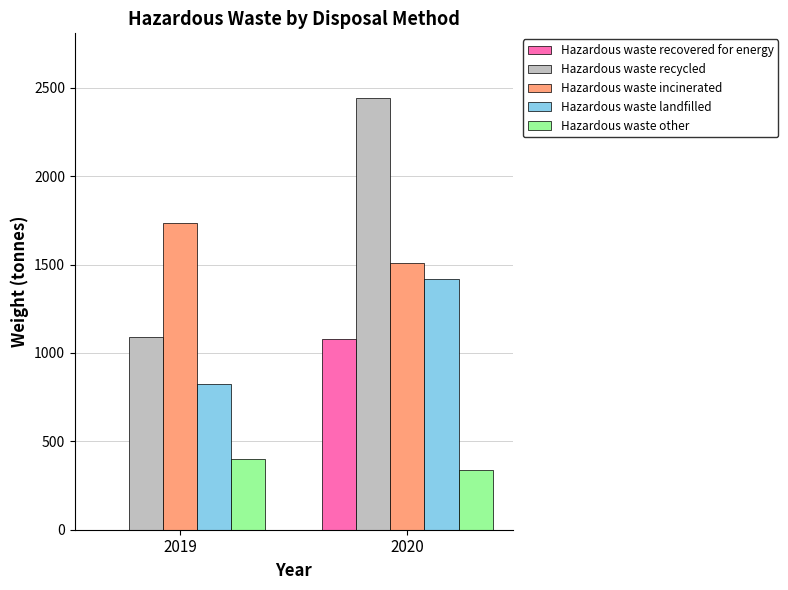

What is the sum of the Hazardous waste landfilled values at 2019 and 2020?

2243